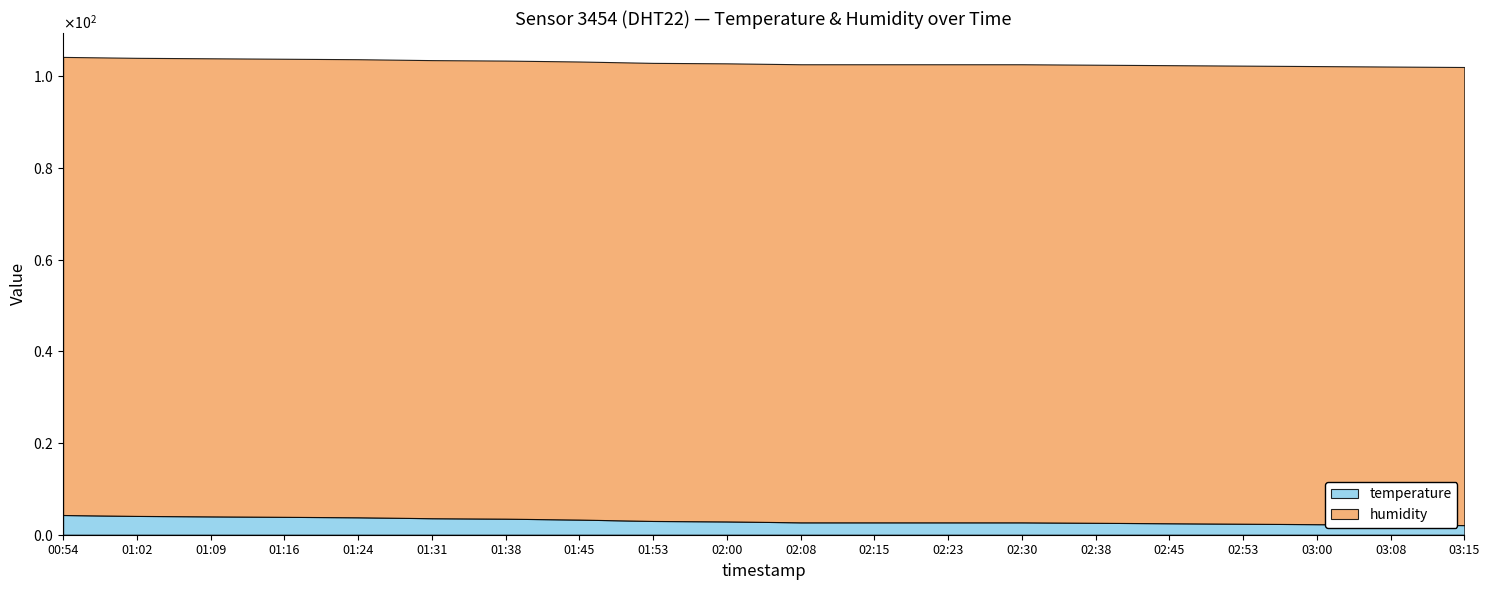

Reading right to left, list all the values displayed in this chart.

temperature: 03:15=2.1	03:08=2.2	03:00=2.3	02:53=2.4	02:45=2.5	02:38=2.6	02:30=2.7	02:23=2.7	02:15=2.7	02:08=2.7	02:00=2.9	01:53=3.0	01:45=3.3	01:38=3.5	01:31=3.6	01:24=3.8	01:16=3.9	01:09=4.0	01:02=4.1	00:54=4.3
humidity: 03:15=99.9	03:08=99.9	03:00=99.9	02:53=99.9	02:45=99.9	02:38=99.9	02:30=99.9	02:23=99.9	02:15=99.9	02:08=99.9	02:00=99.9	01:53=99.9	01:45=99.9	01:38=99.9	01:31=99.9	01:24=99.9	01:16=99.9	01:09=99.9	01:02=99.9	00:54=99.9